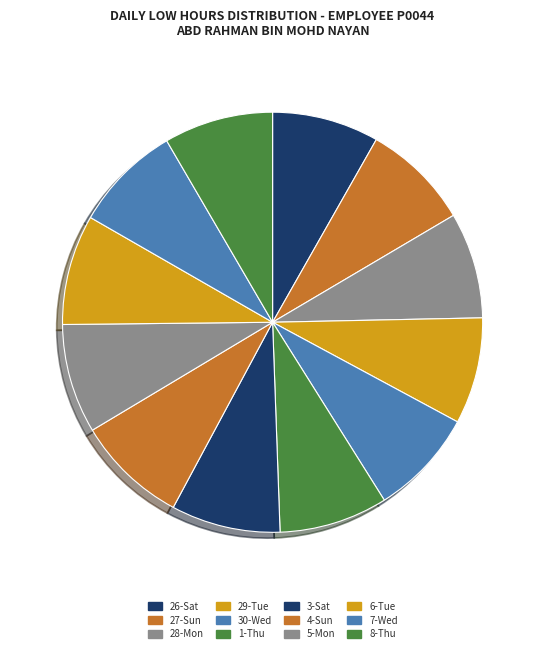

Which category has the biggest portion of the pie?

4-Sun